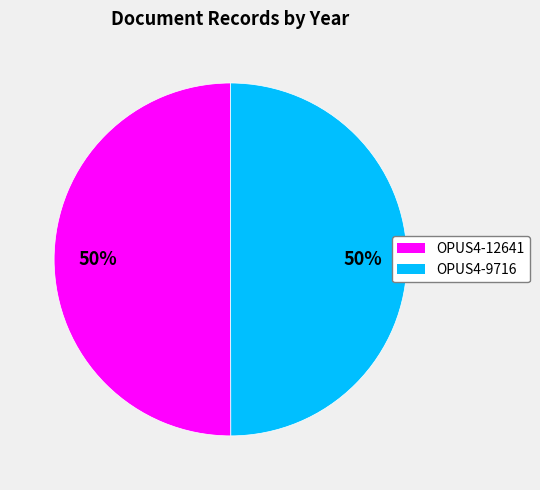

Do OPUS4-12641 and OPUS4-9716 together represent more than half of the pie?

Yes